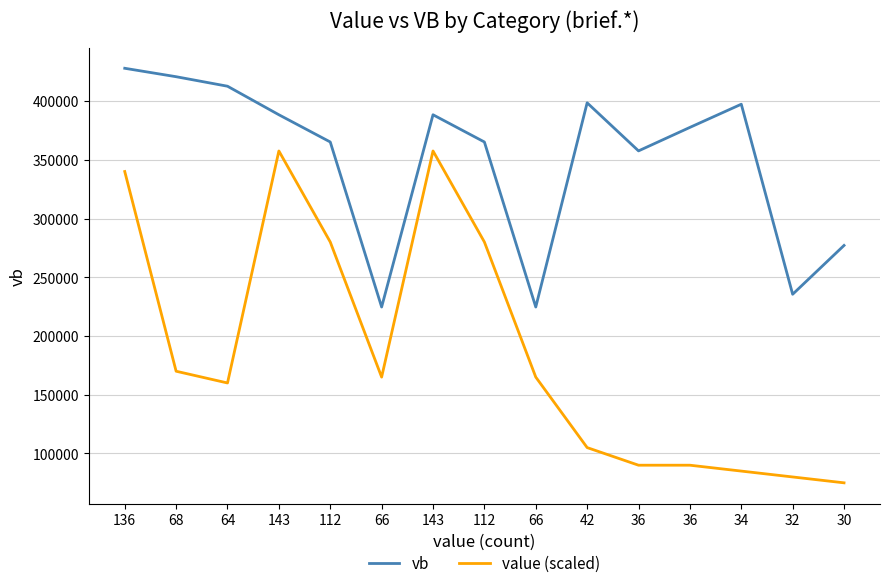

True or false: vb and value (scaled) cross at least once.

False